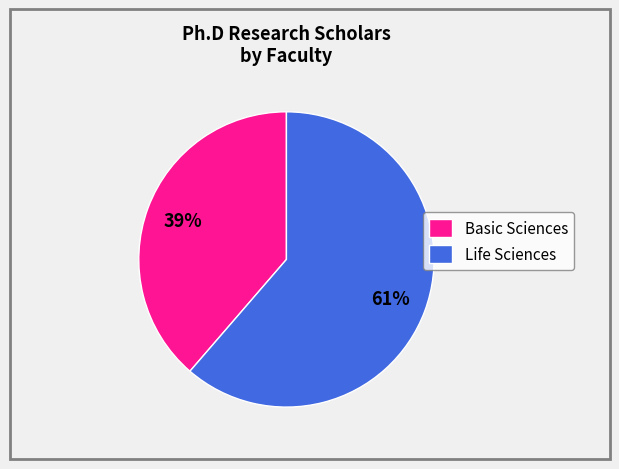

Is it true that Basic Sciences is 52% of the pie?

False